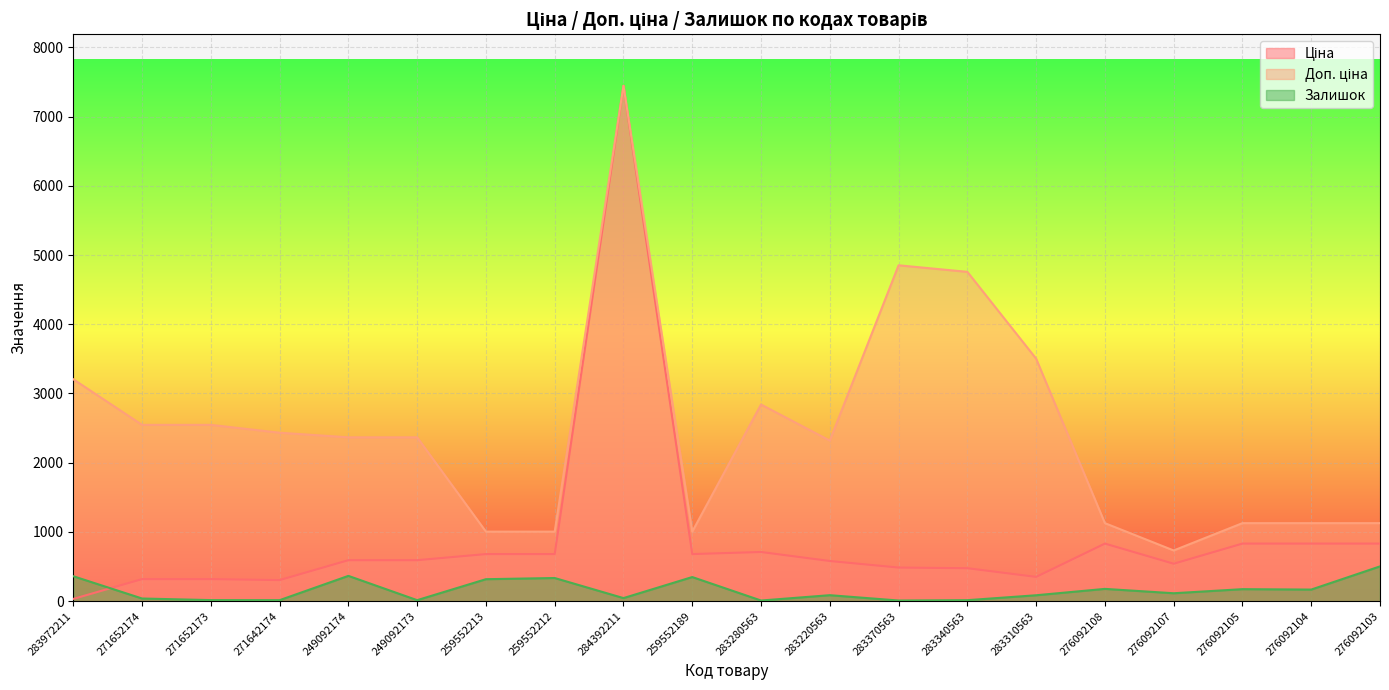

Which series has the largest total across all categories?

Доп. ціна